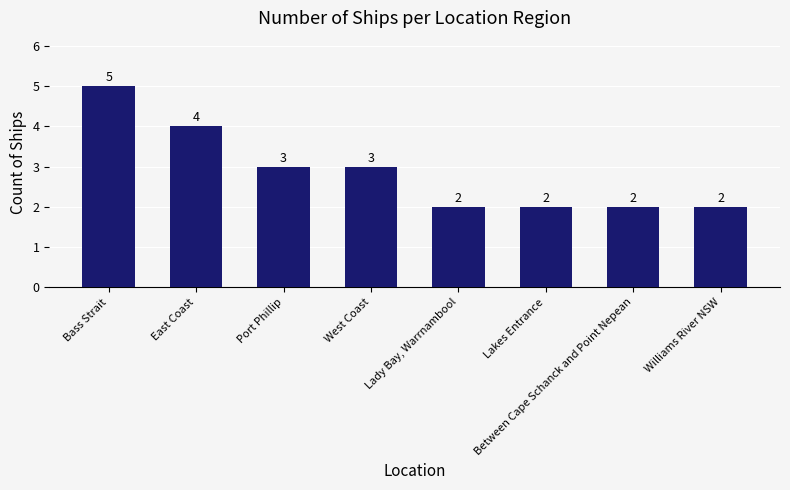

The value at East Coast is 4. True or false?

True